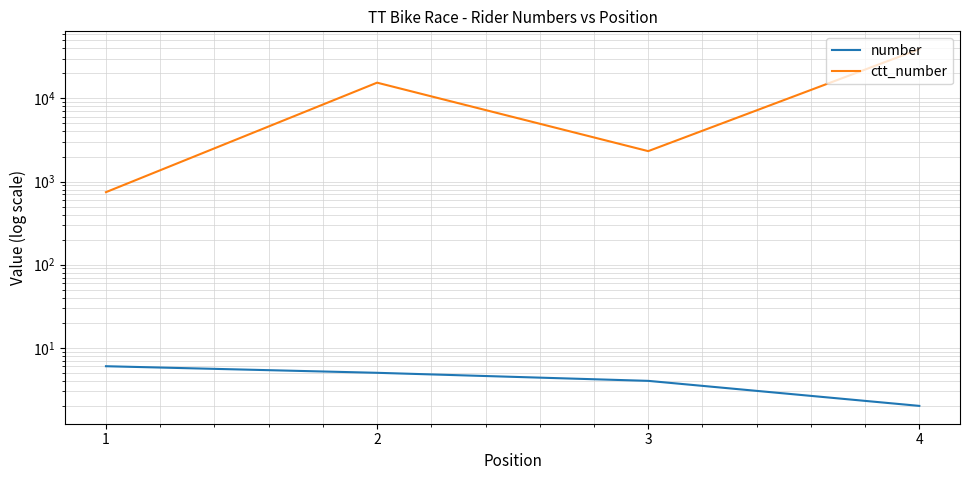

Reading right to left, list all the values displayed in this chart.

number: 2	4	5	6
ctt_number: 39104	2321	15462	745